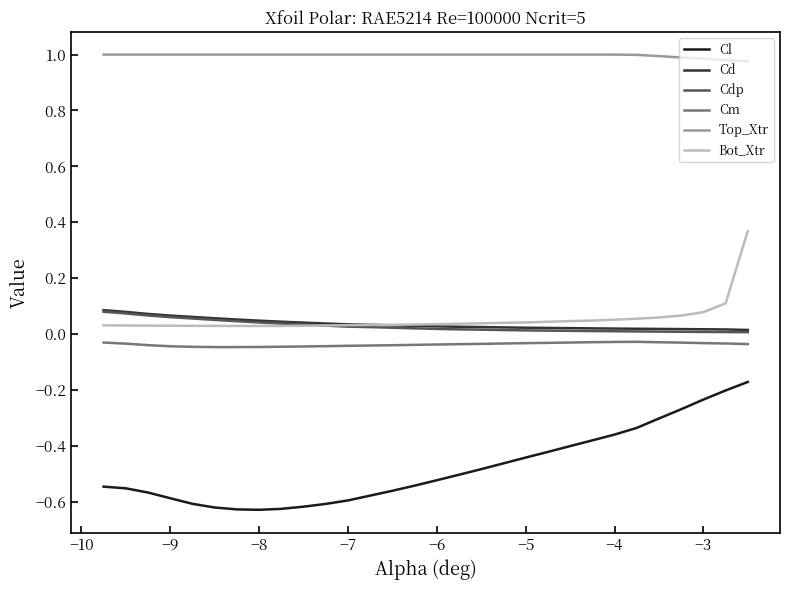

How many lines are shown in the chart?

6